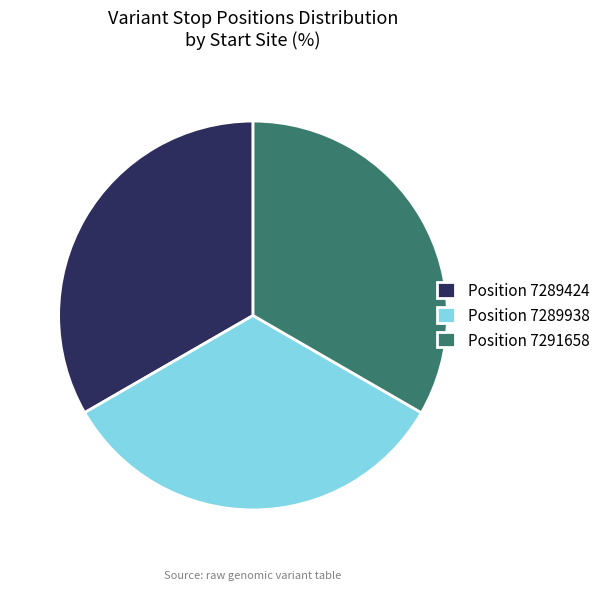

Is the sum of Position 7289424 and Position 7289938 greater than half?

Yes